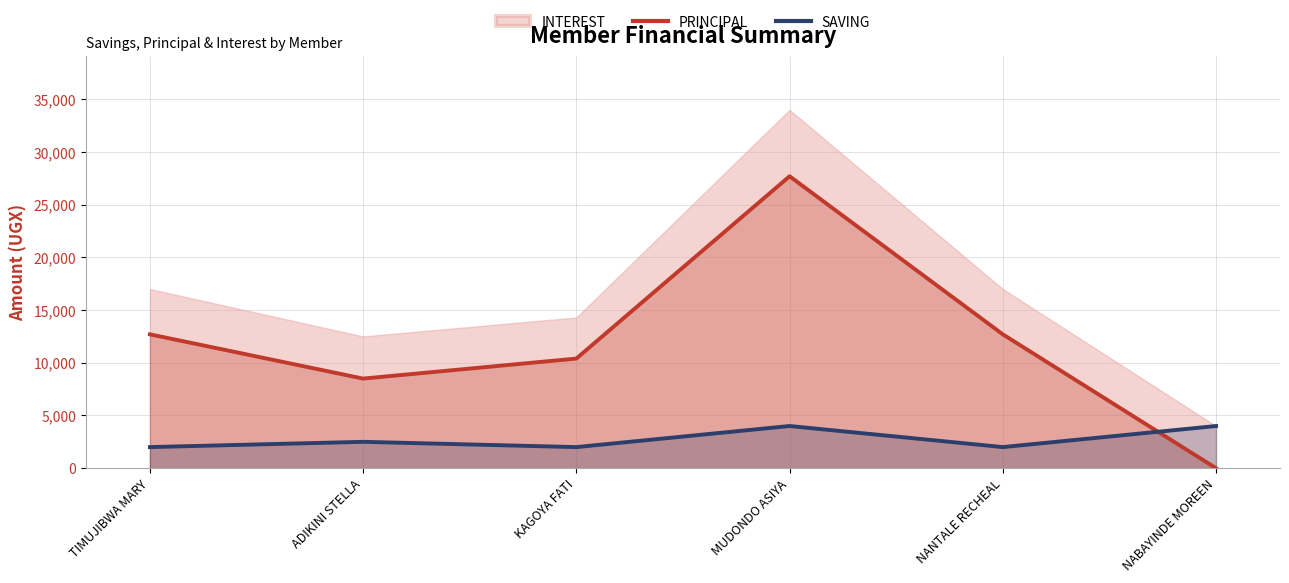

What is the approximate value of PRINCIPAL at NANTALE RECHEAL?

12700